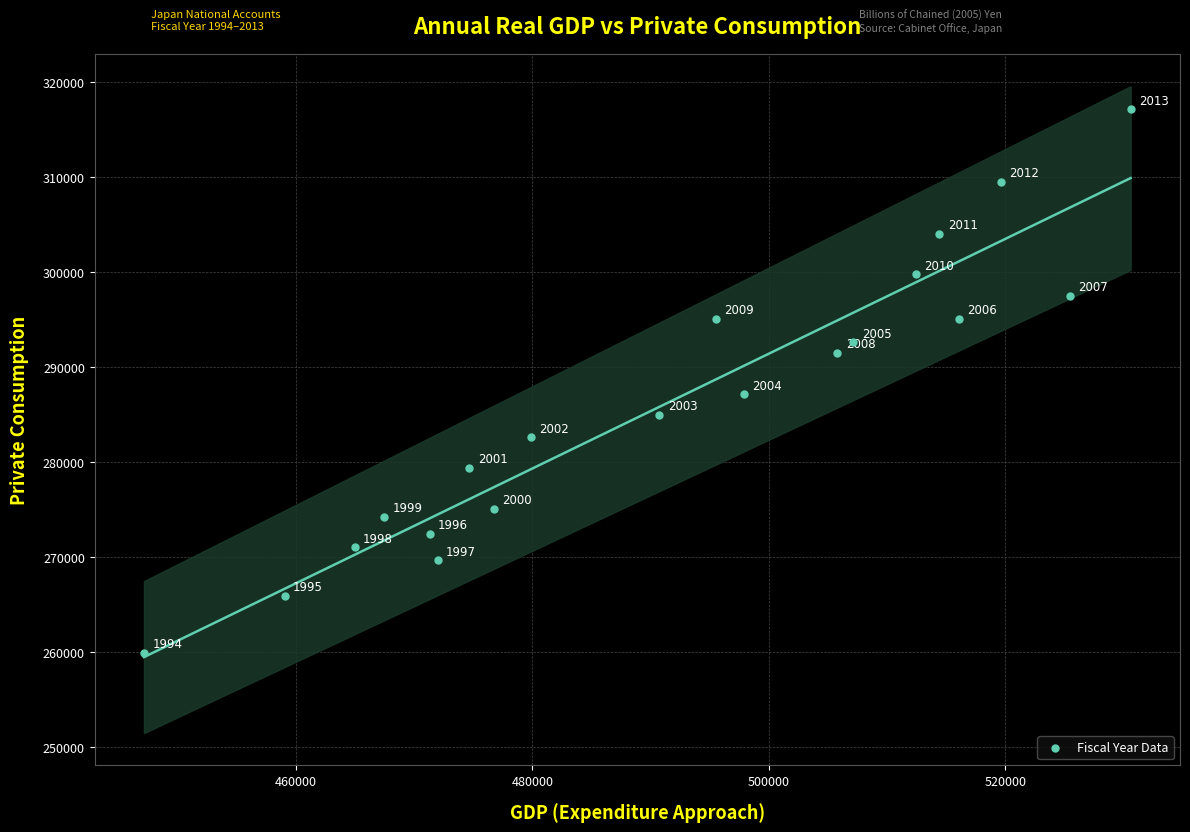

What is the range of X values (max minus min)?

83424.1